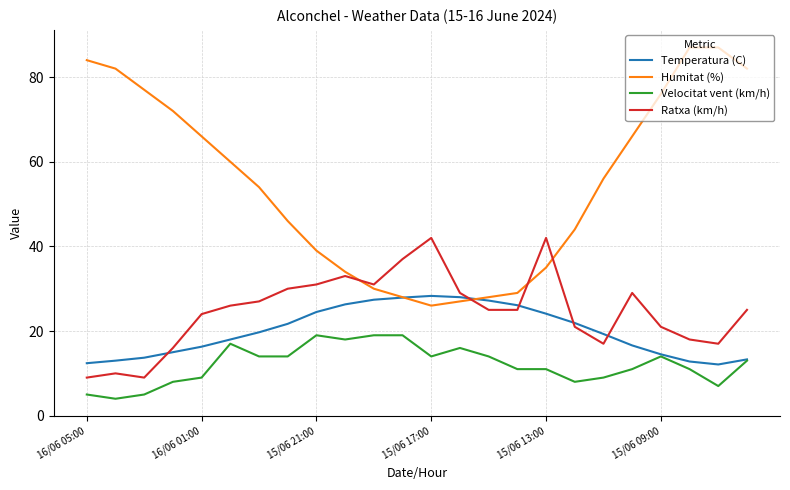

How many series are shown in this chart?

4